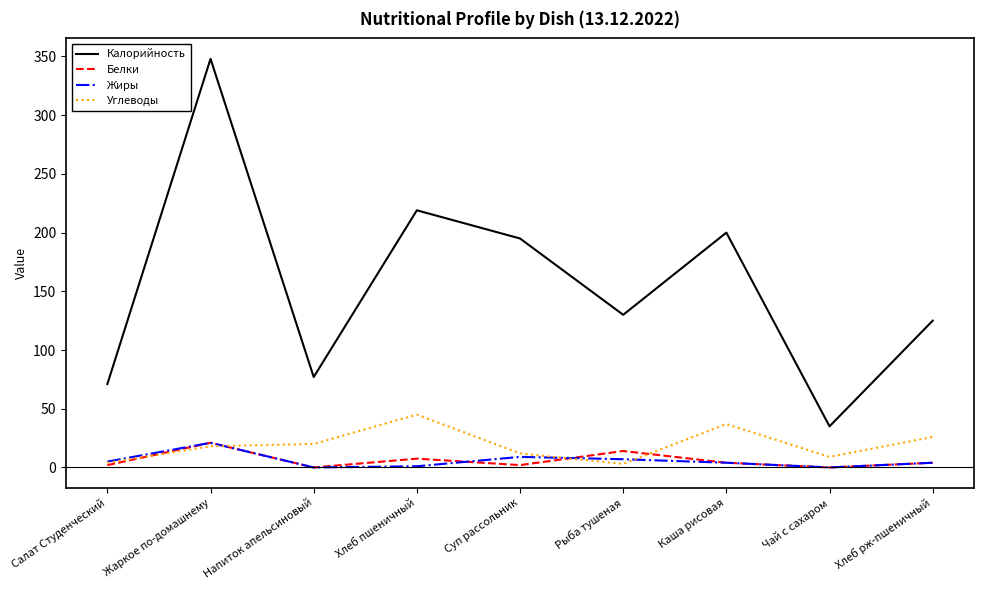

Is it true that Углеводы equals 26.0 at Хлеб рж-пшеничный?

True